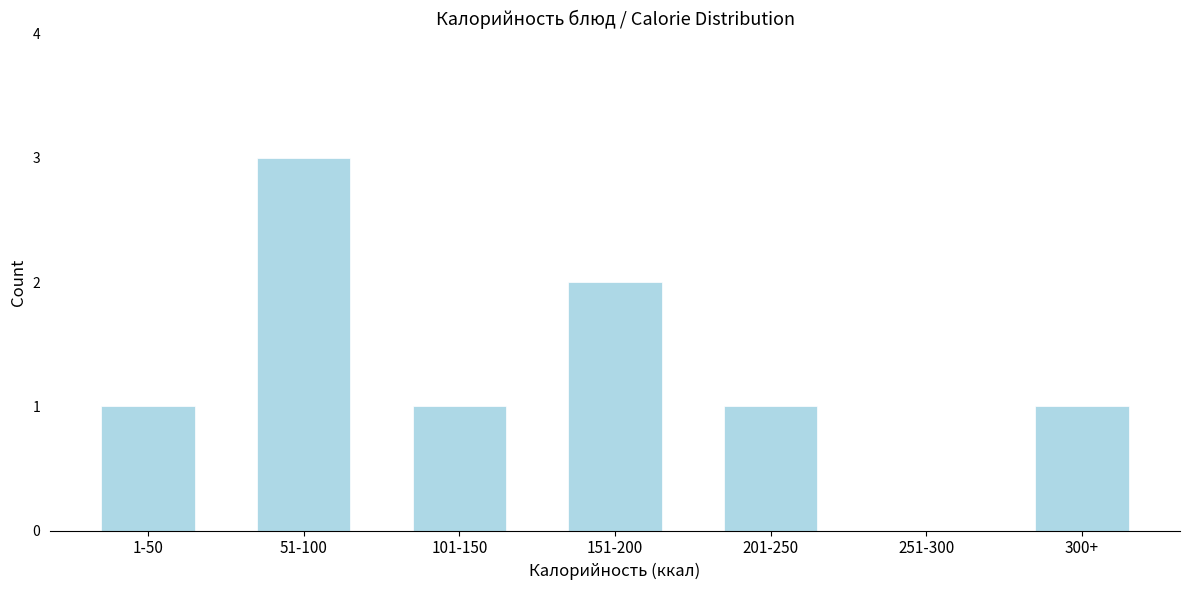

Reading left to right, transcribe all the data shown in this chart.

1-50=1	51-100=3	101-150=1	151-200=2	201-250=1	251-300=0	300+=1